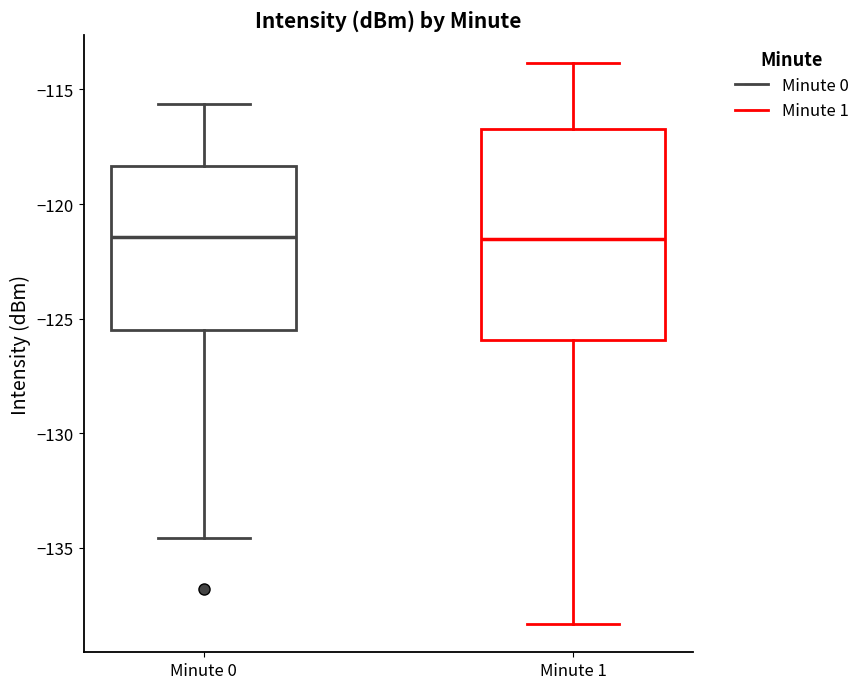

Where does the lower whisker of the box for Minute 0 end on the y-axis? The values are not printed on the chart, so give them approximately, as read against the axis.

-134.5